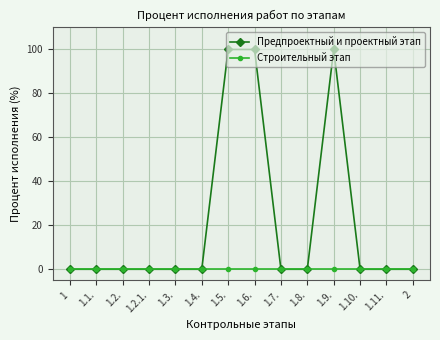

What is the difference between the maximum and minimum values in the Предпроектный и проектный этап series?

100